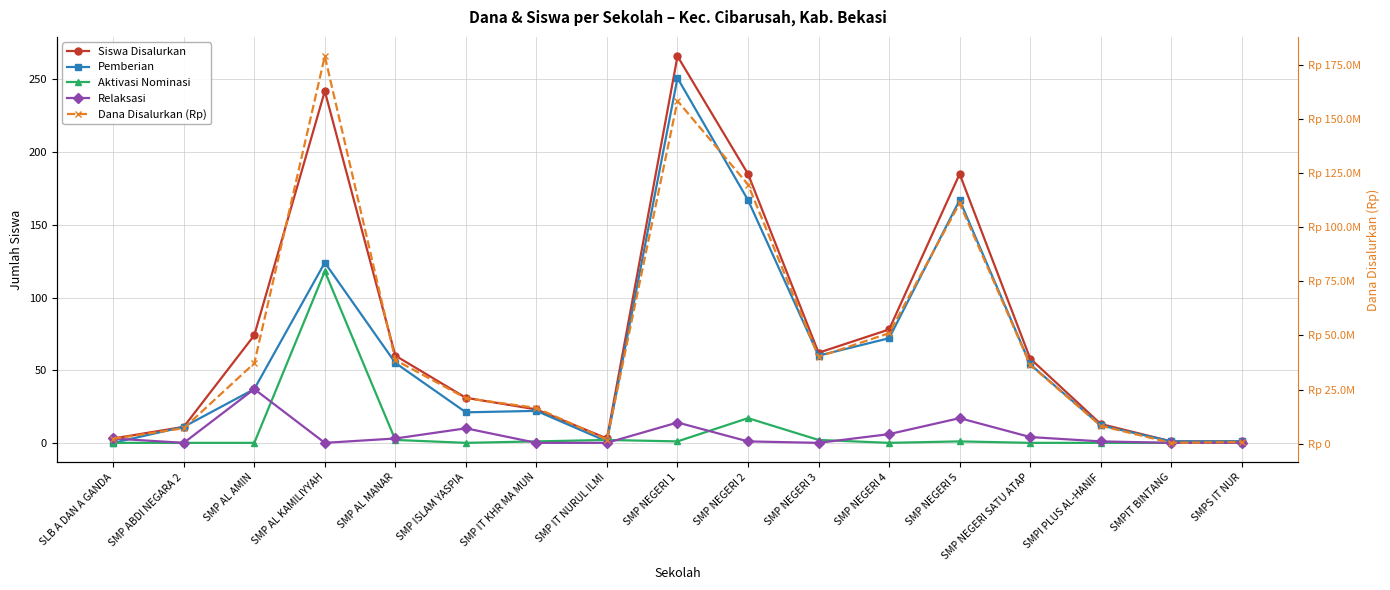

What is the average value of the Siswa Disalurkan series?

76